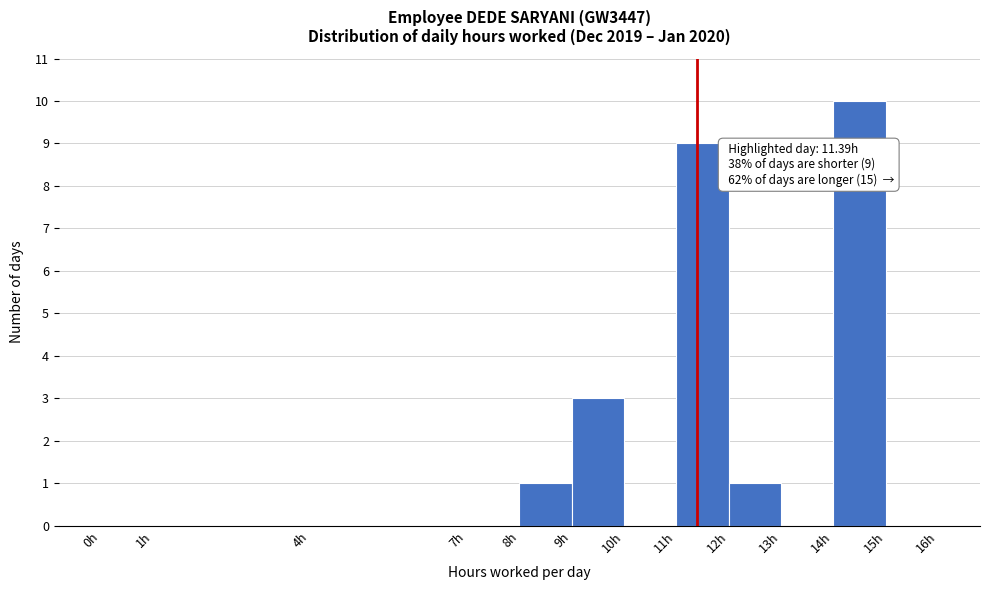

Over which range of the x-axis is the bar tallest?

14 to 15